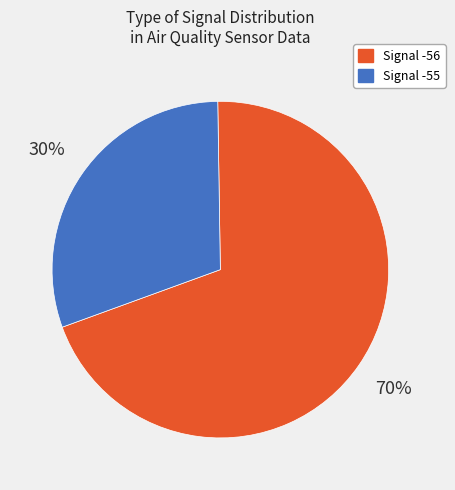

To the nearest percent, what is the average slice percentage?

50%